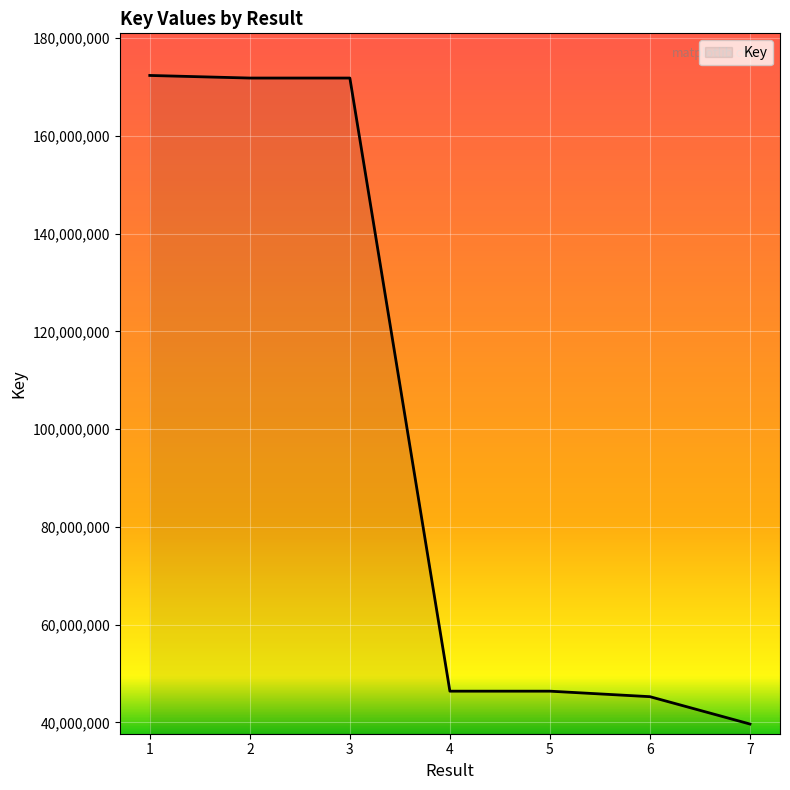

Approximately how many times larger is the value at 7 compared to 3?

0.2